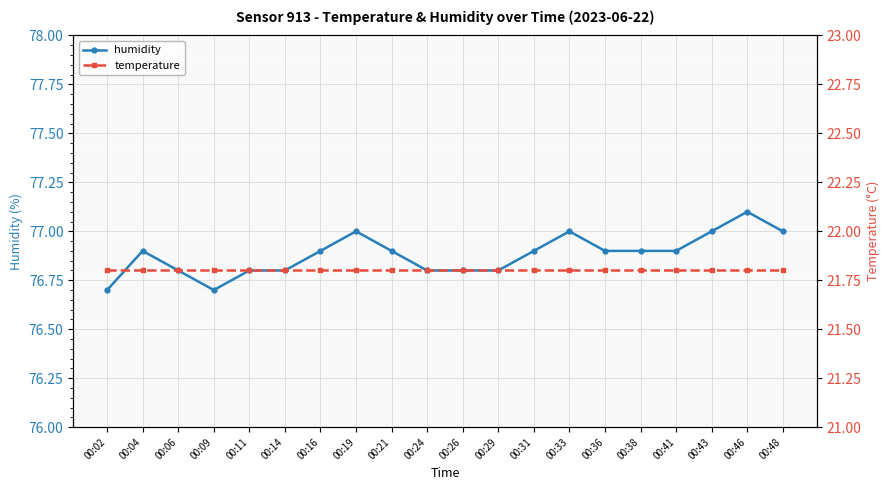

Count the humidity values in the range 76 to 77.

19